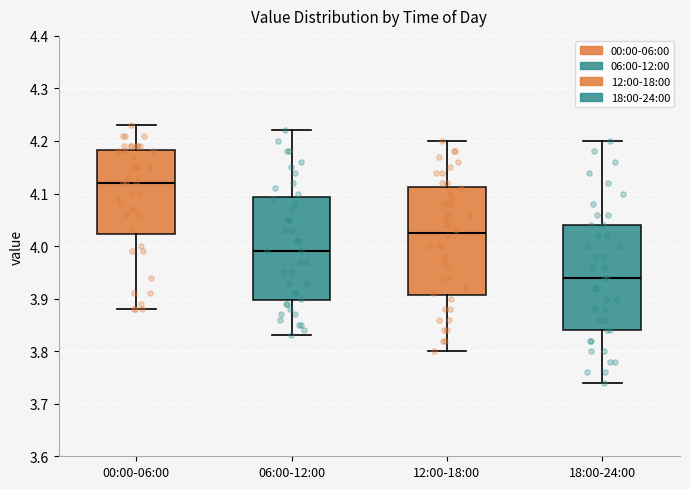

Reading left to right, read every box against the y-axis: the position of its median line, the range the box covers, and the ends of its whiskers. The values are not printed on the chart, so give them approximately, as read against the axis.

00:00-06:00: median 4.12, box 4.02 to 4.18, whiskers 3.88 to 4.23
06:00-12:00: median 3.99, box 3.90 to 4.09, whiskers 3.83 to 4.22
12:00-18:00: median 4.03, box 3.91 to 4.11, whiskers 3.80 to 4.20
18:00-24:00: median 3.94, box 3.84 to 4.04, whiskers 3.74 to 4.20